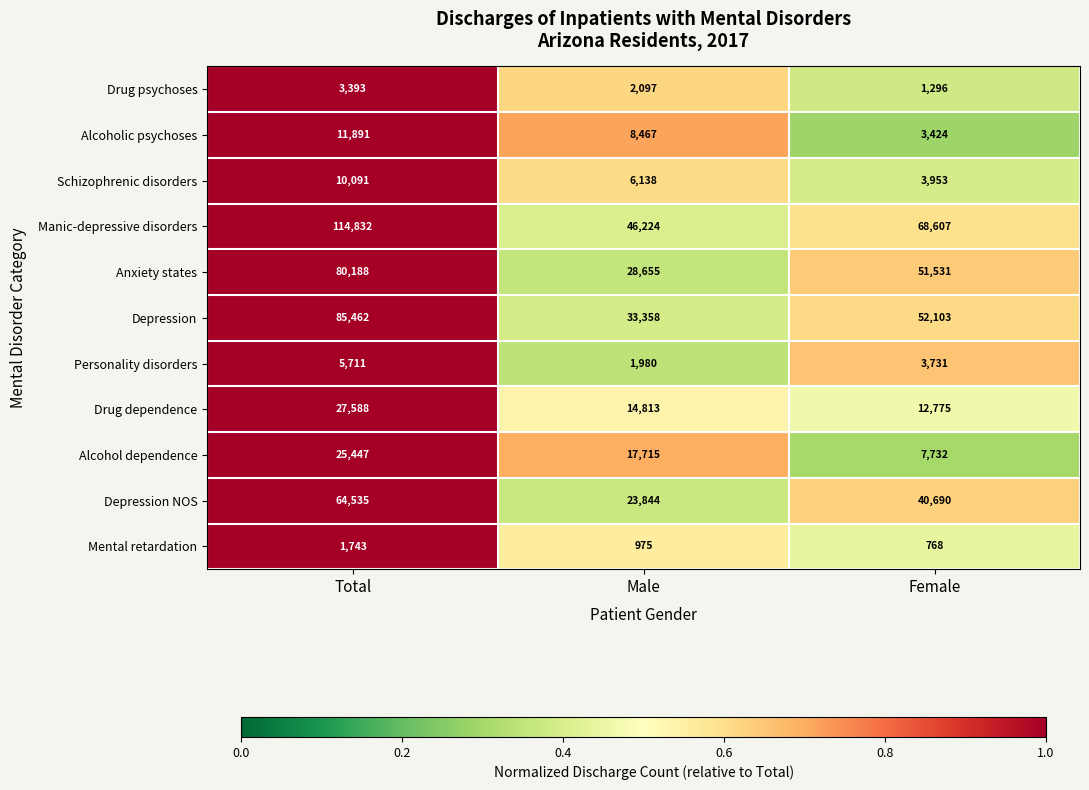

Is it true that Depression NOS equals 28424 at Total?

False